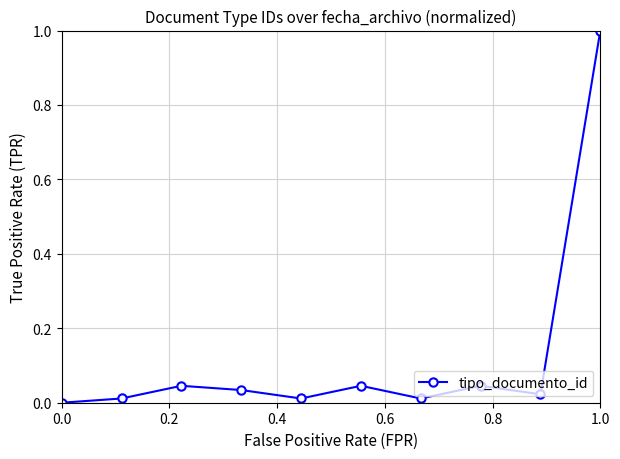

How many interior local peaks (higher than both neighbors) does the data have?

3